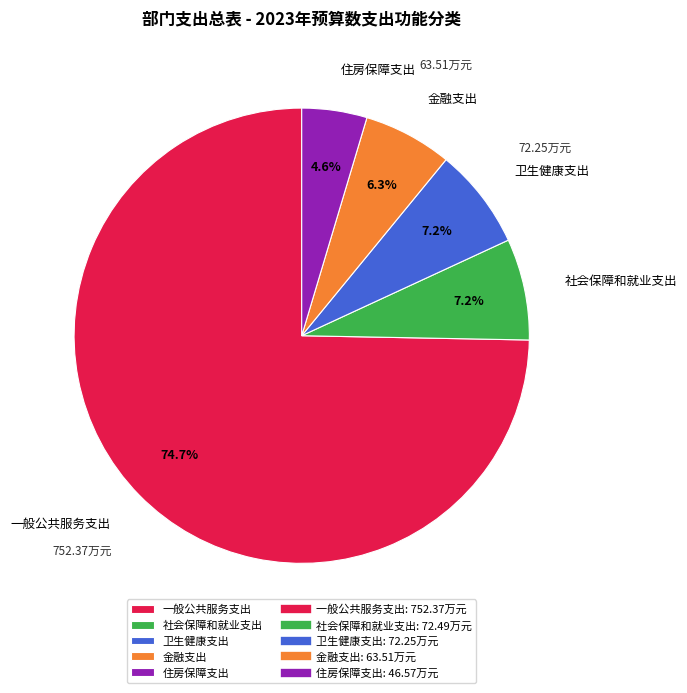

What is the majority slice?

一般公共服务支出